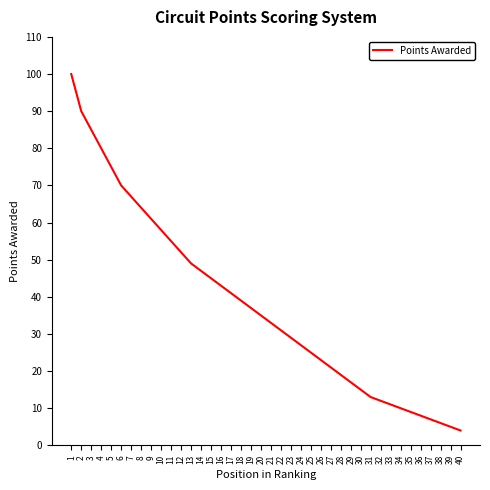

What is the maximum value shown in the chart?

100